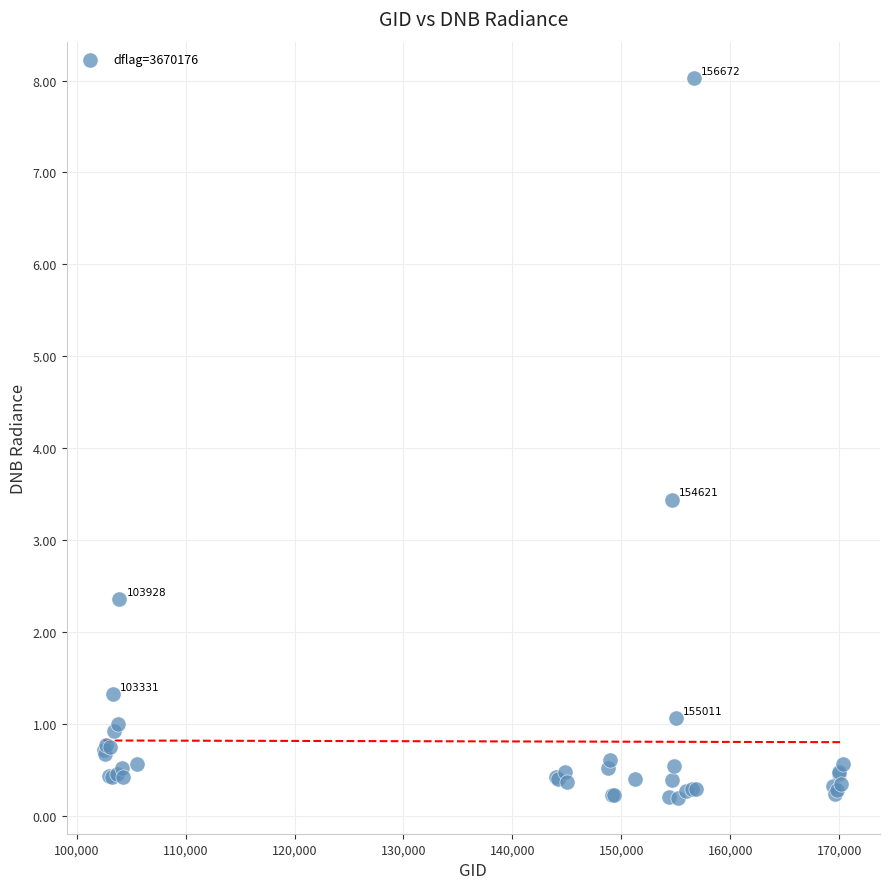

What Y value in the scatter plot is closest to 4?

3.4